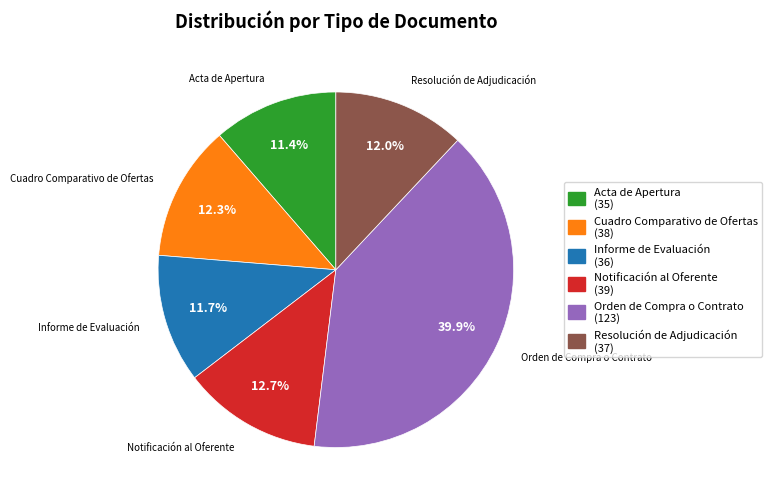

To the nearest percent, what percentage of the pie is Informe de Evaluación?

12%